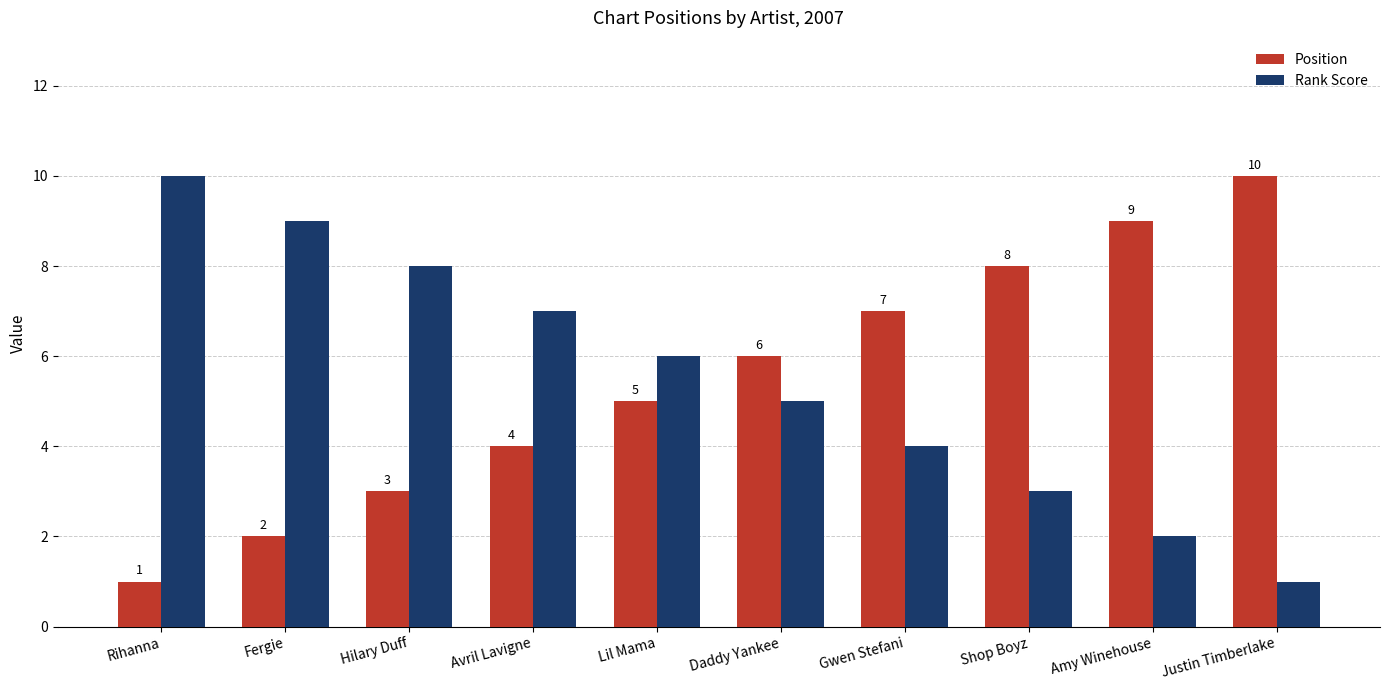

How many series are shown in this chart?

2